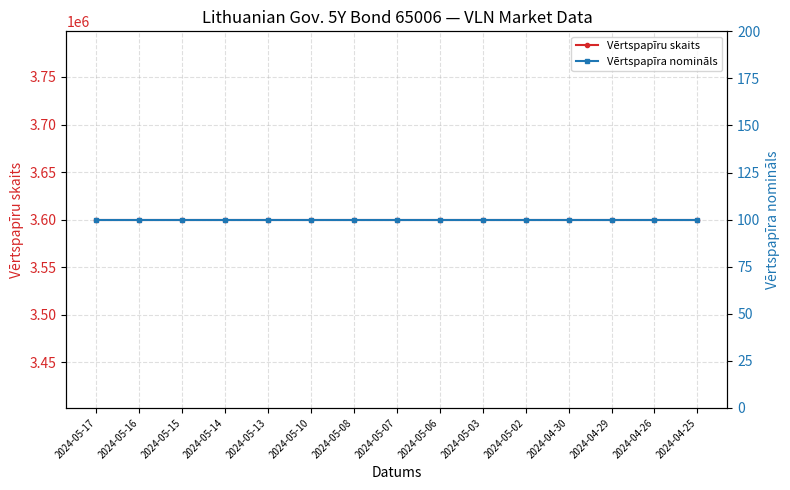

Is this an area chart (filled region under the line)?

No